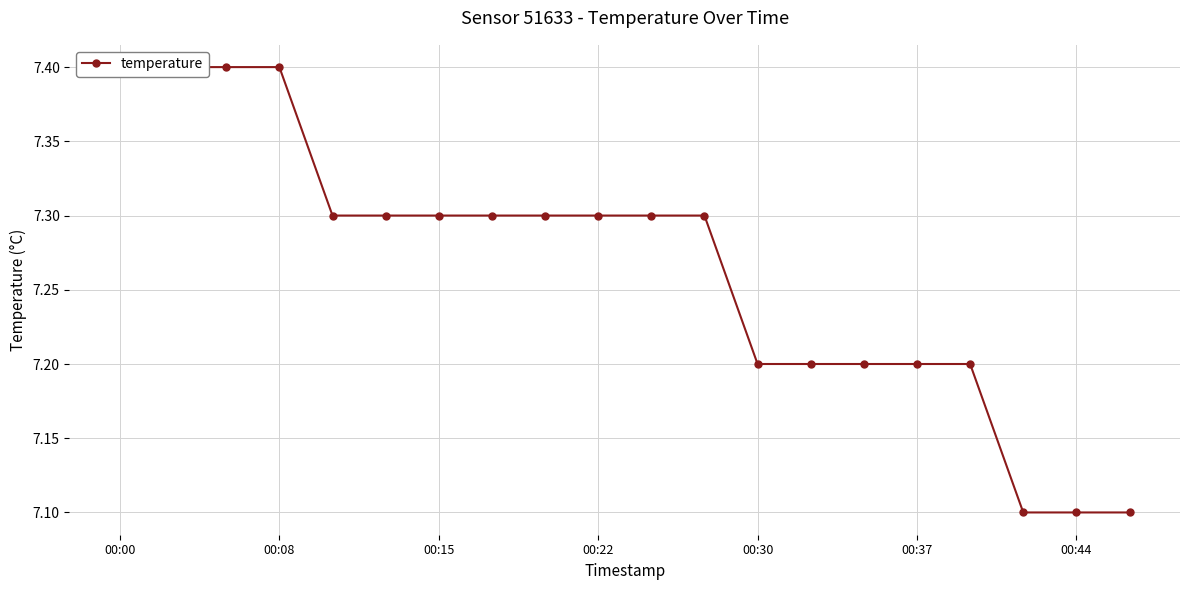

True or false: the data shows 10.3 at 00:08.

False